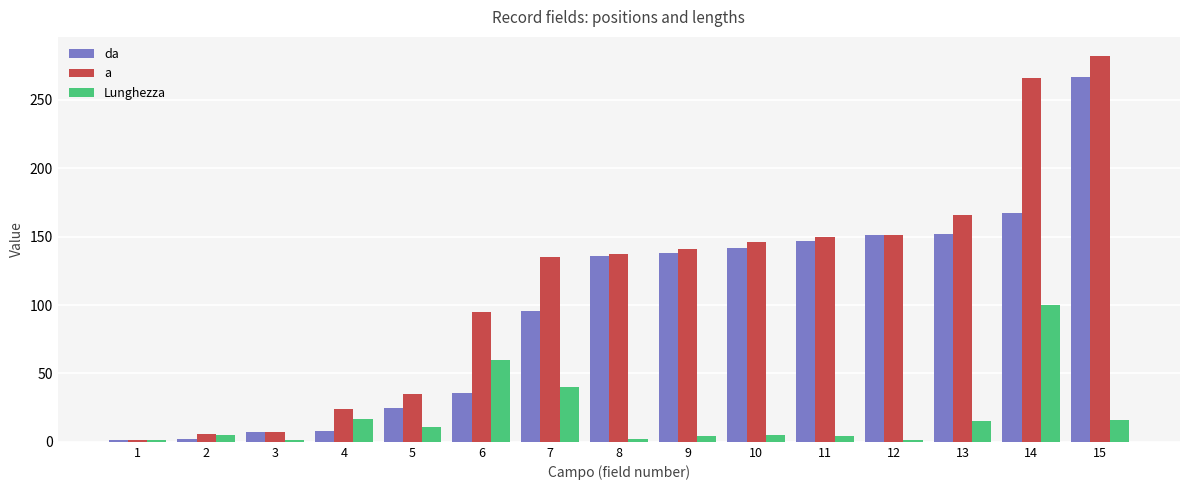

What is the sum of the Lunghezza values at 6 and 7?

100